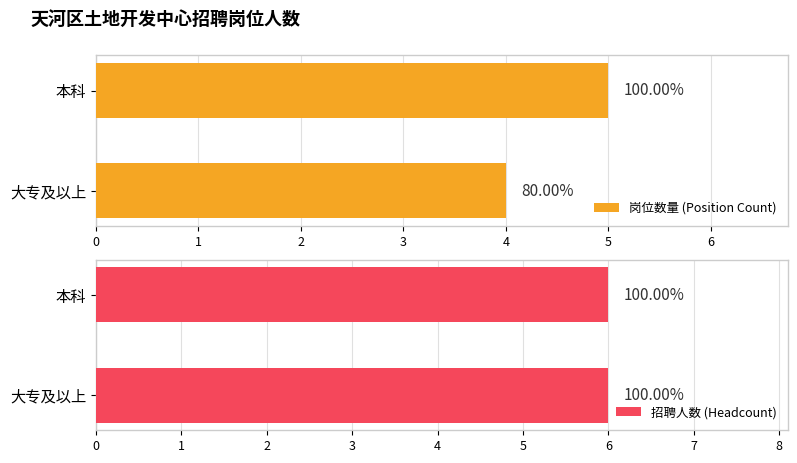

At 1, list the series in order from smallest to largest.

招聘人数 (Headcount), 岗位数量 (Position Count)